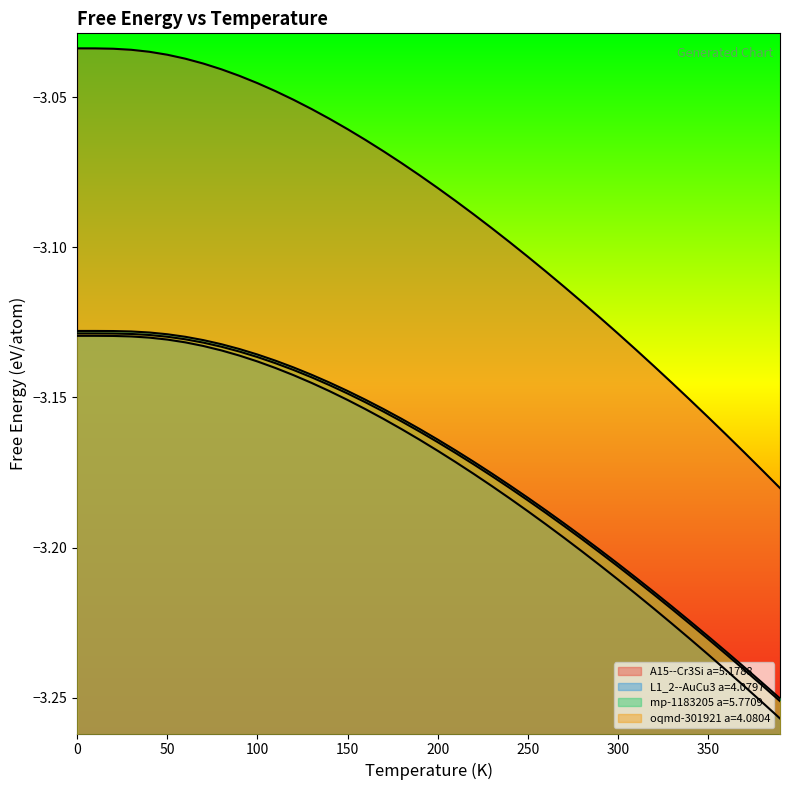

What is the value of the oqmd-301921 a=4.0804 point at the 14th from the left?

-3.1